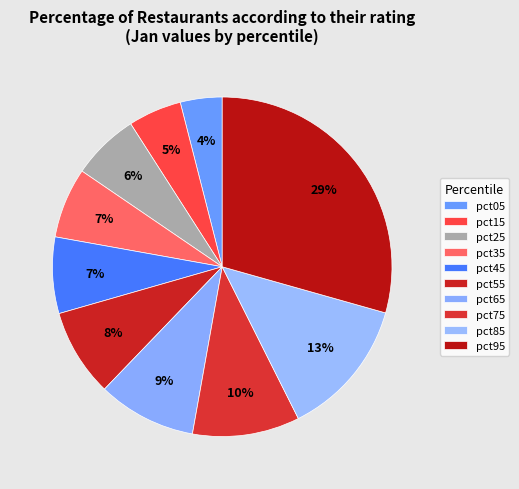

How many slices are in this pie chart?

10